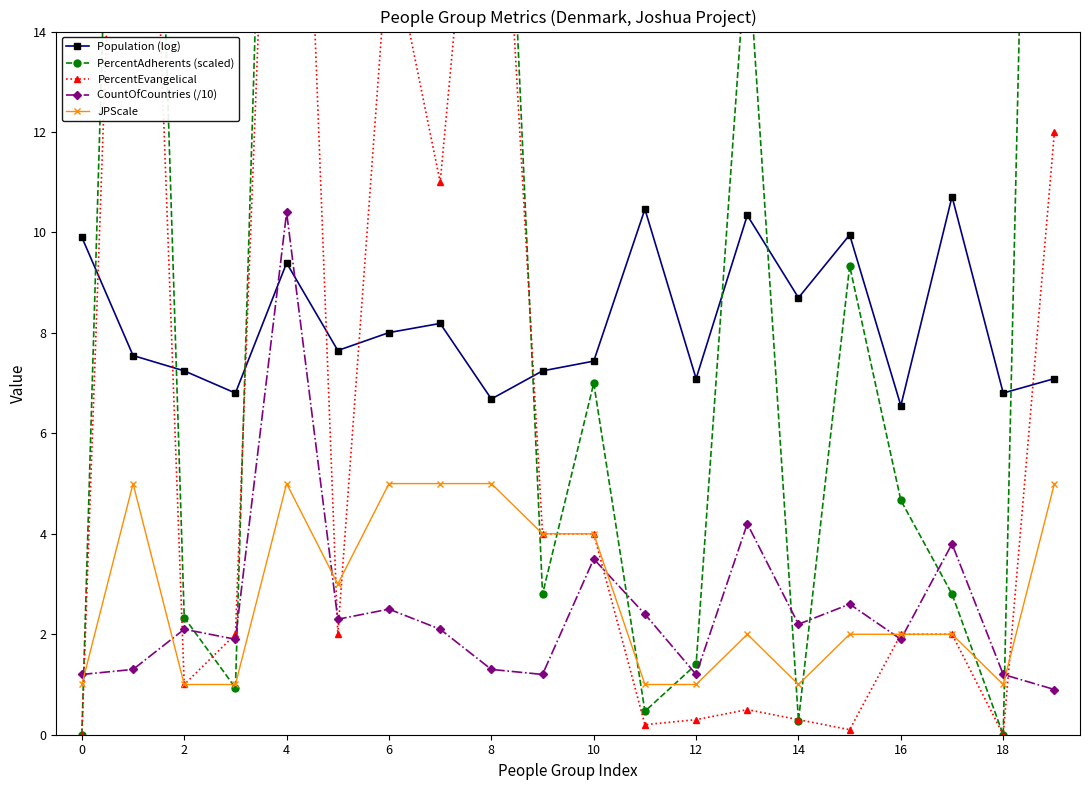

The PercentAdherents (scaled) series shows 7.0 at 10. True or false?

True